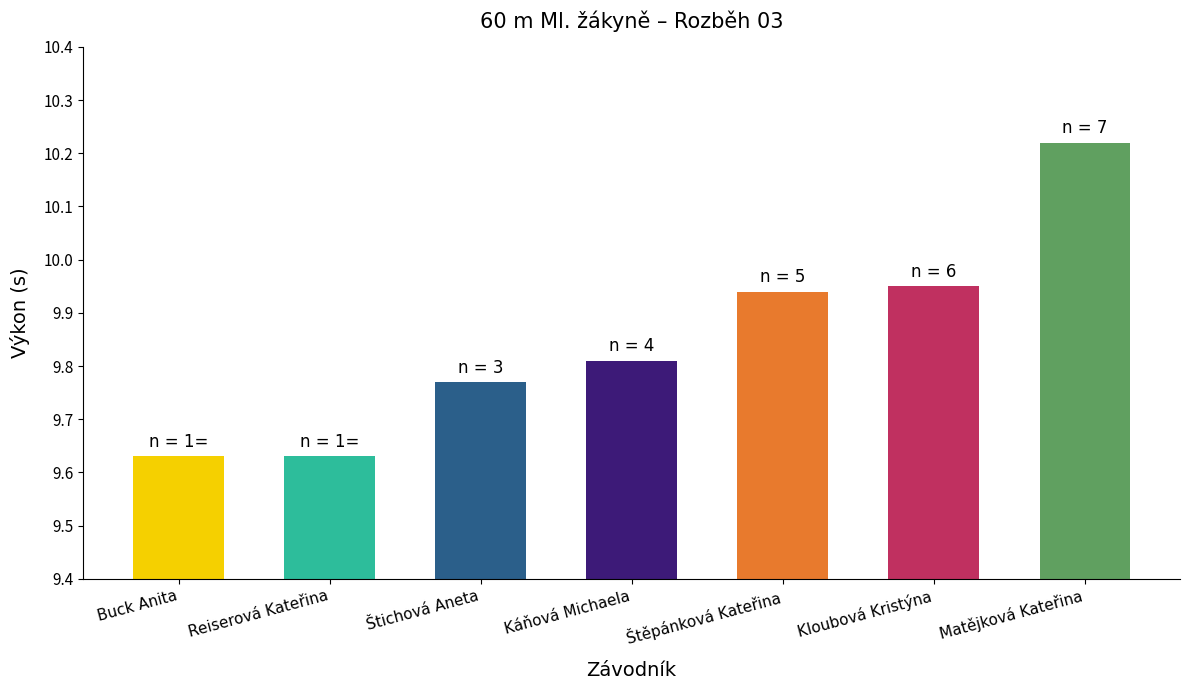

What is the change in value from Reiserová Kateřina to Štěpánková Kateřina?

+0.3